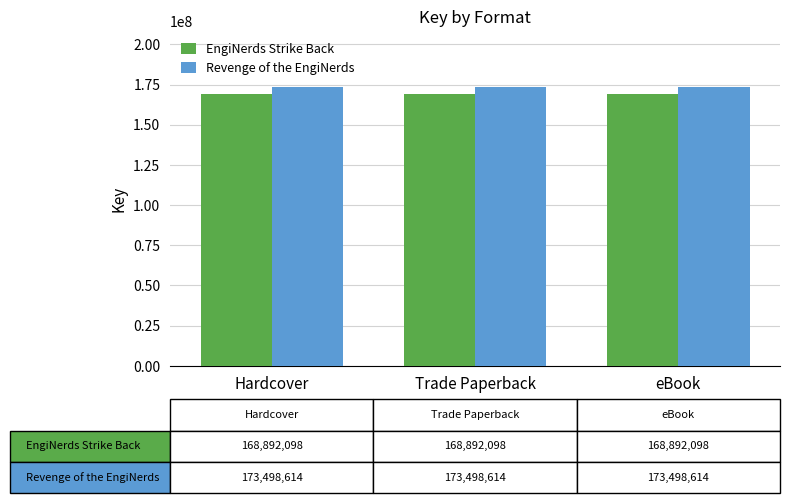

Reading left to right, extract all data points from this chart.

EngiNerds Strike Back: Hardcover=168892098	Trade Paperback=168892098	eBook=168892098
Revenge of the EngiNerds: Hardcover=173498614	Trade Paperback=173498614	eBook=173498614